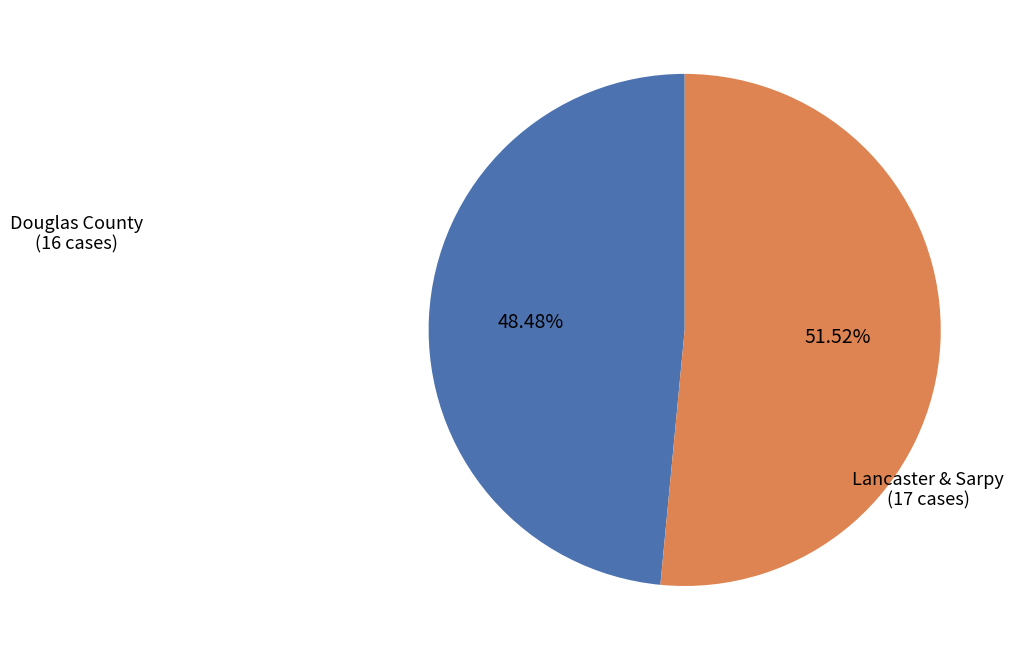

Is there any slice that represents more than half of the pie?

Yes